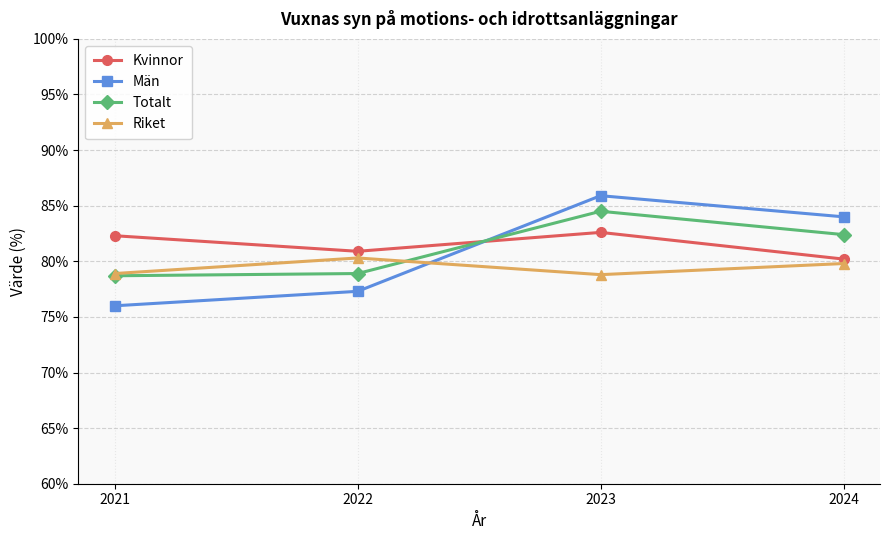

What is the minimum value for Totalt?

78.7